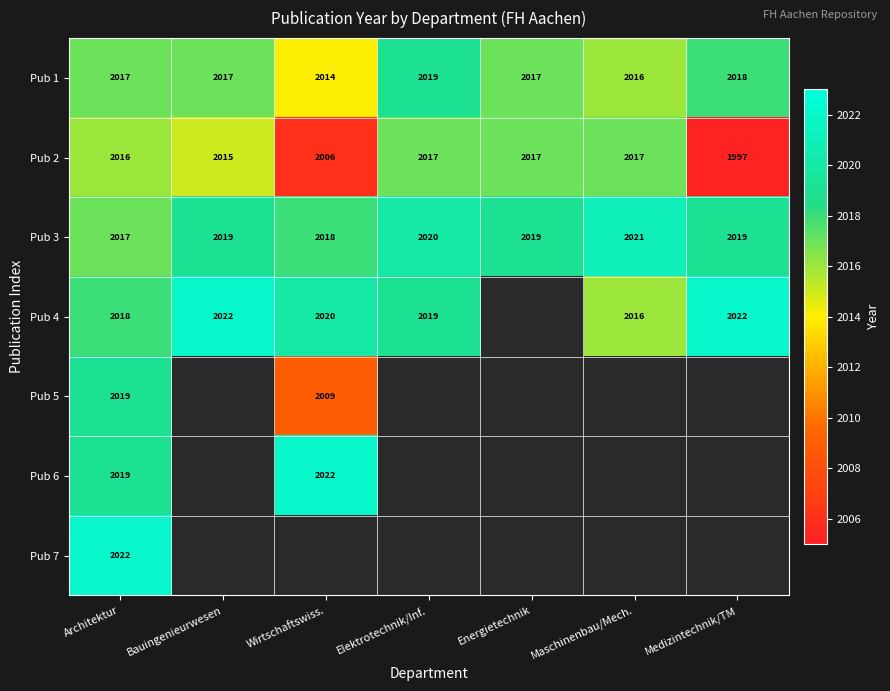

Which category has the highest value in the Pub 3 series?

Maschinenbau/Mech.